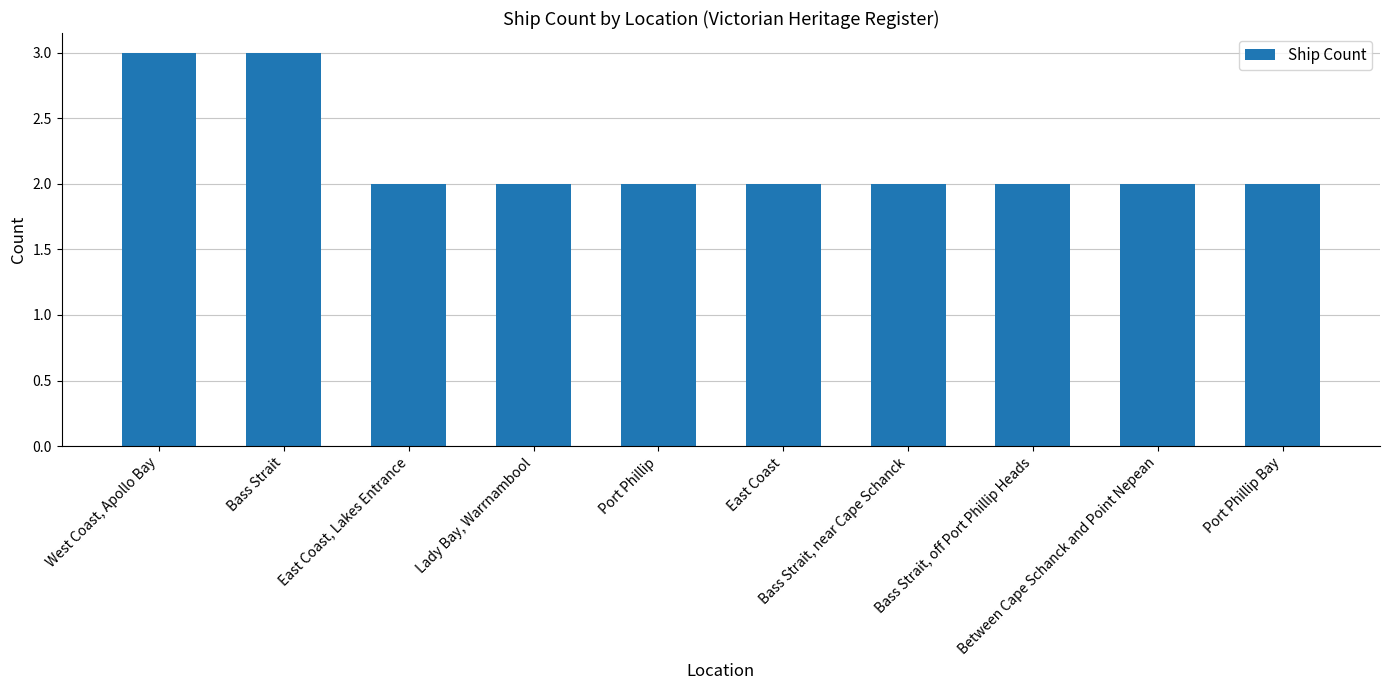

What is the value of the 10th bar from the left?

2